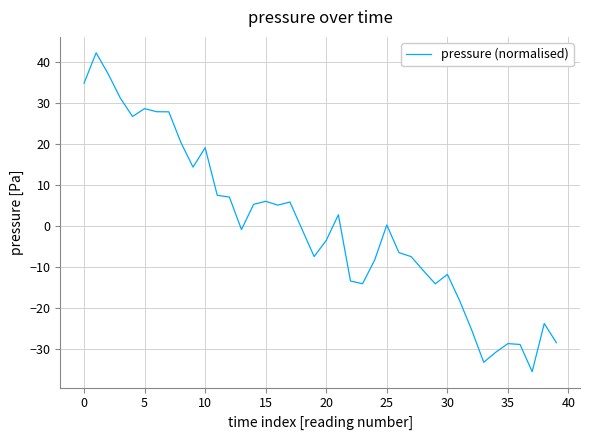

What is the smallest value displayed?

-35.5